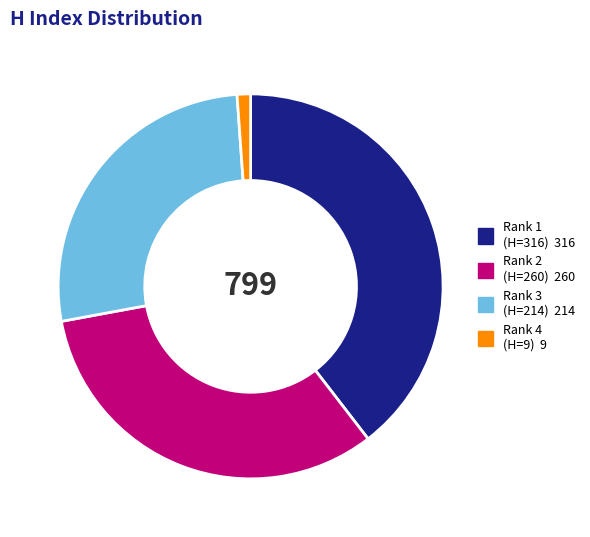

Is there any slice that represents more than half of the pie?

No